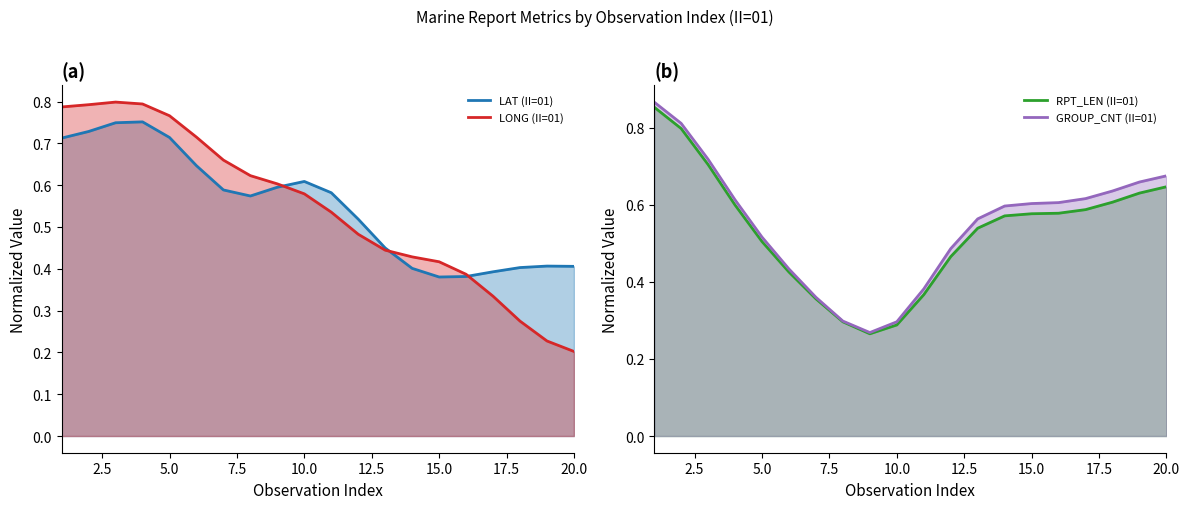

What is the minimum value for GROUP_CNT (II=01)?

0.3